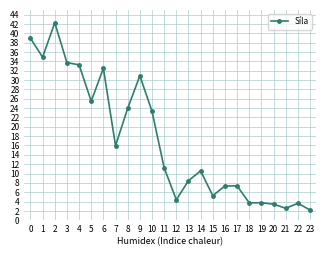

What is the minimum value shown in the chart?

2.2